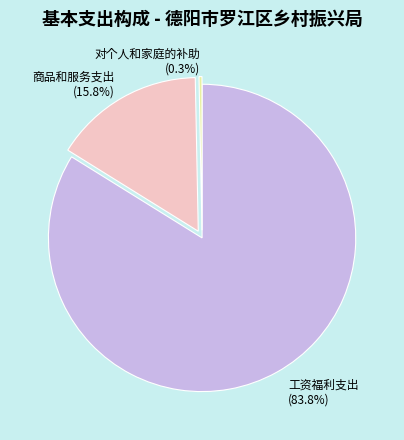

Is it true that 工资福利支出 is 95% of the pie?

False